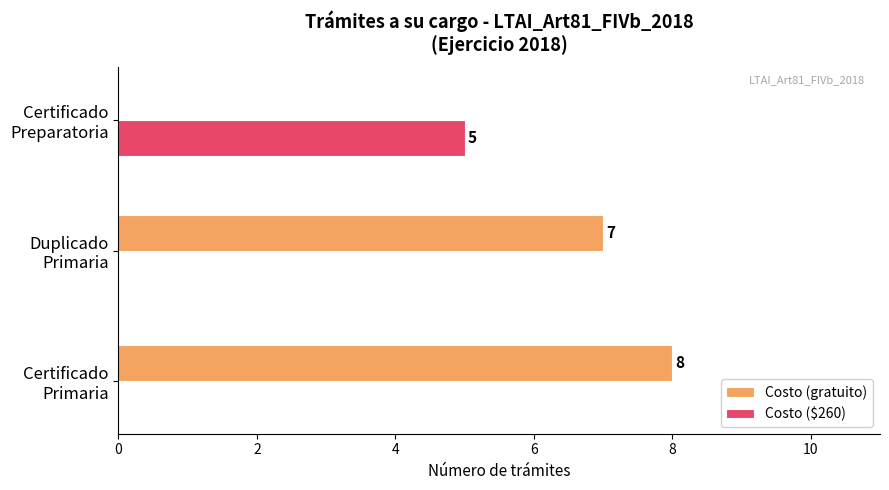

How many Costo (gratuito) values are between 0 and 8?

3